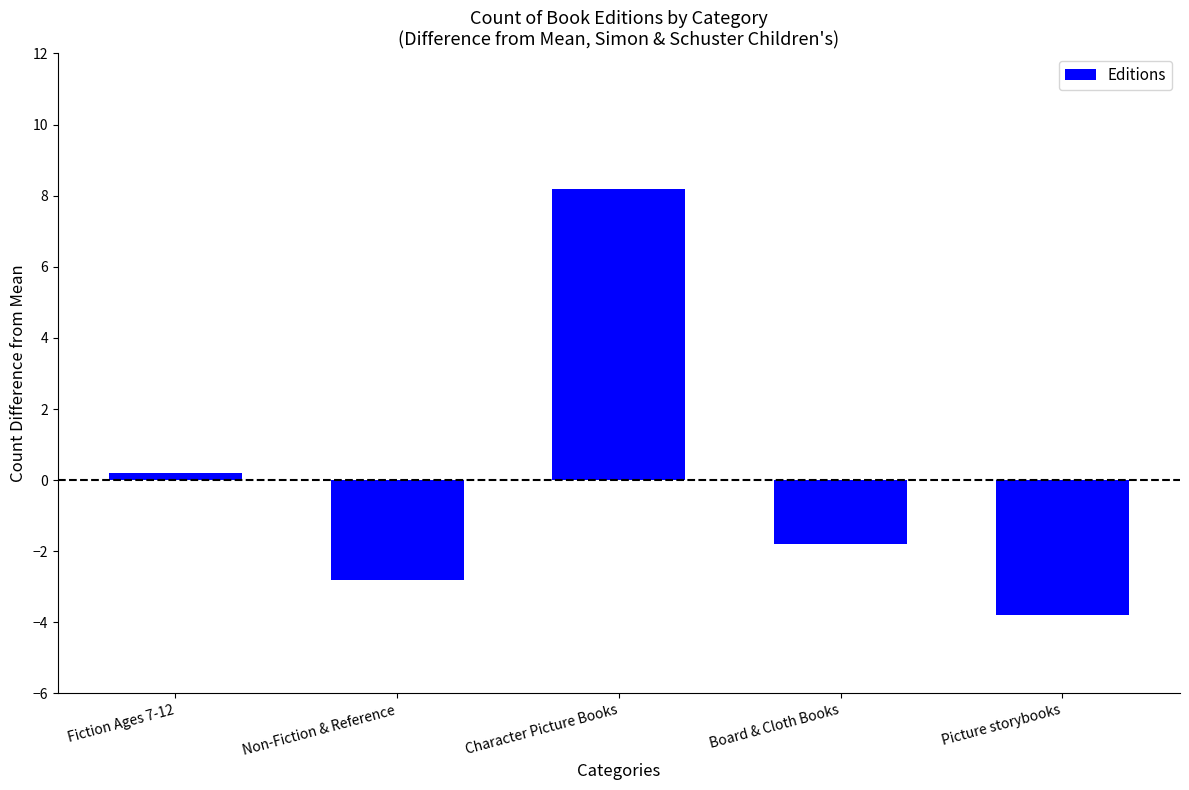

The chart shows a value of -2.8 at Non-Fiction & Reference. True or false?

True